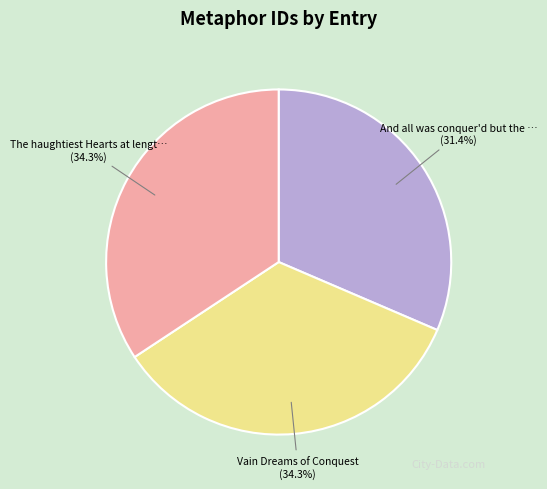

Is there any slice that represents more than half of the pie?

No